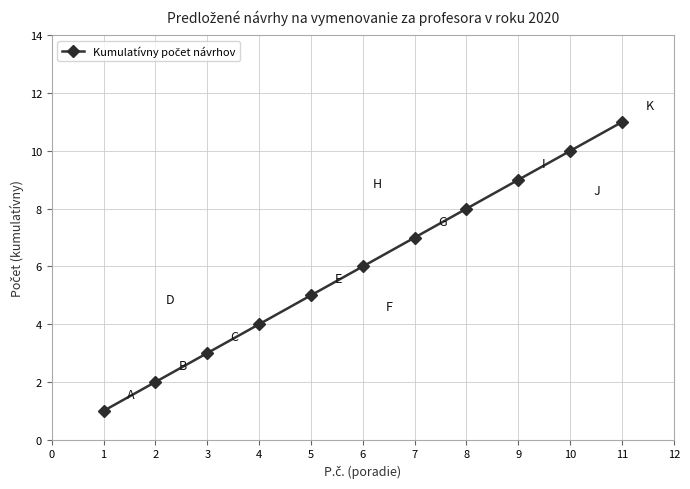

Is this an area chart (filled region under the line)?

No